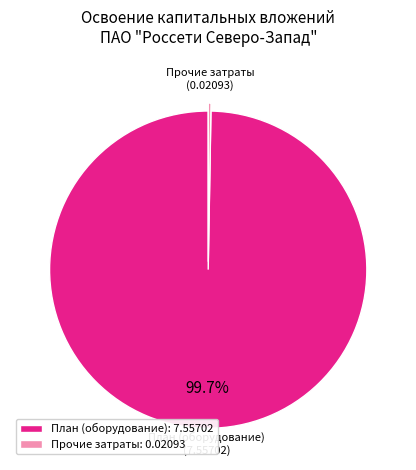

How much of the chart is everything except План (оборудование): 7.55702?

0.3%